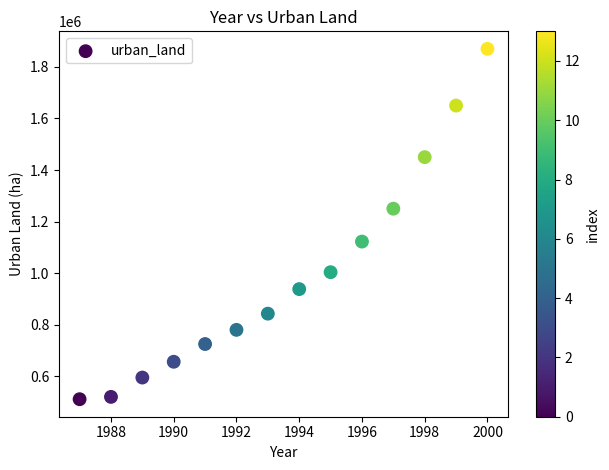

What is the range of X values (max minus min)?

13